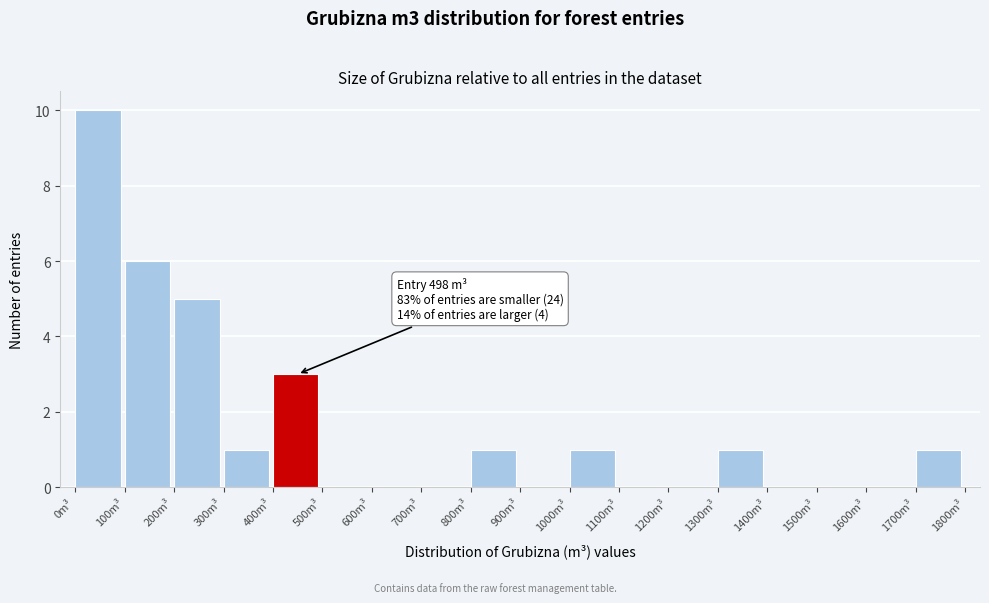

Which range on the x-axis has the tallest bar?

0 to 100